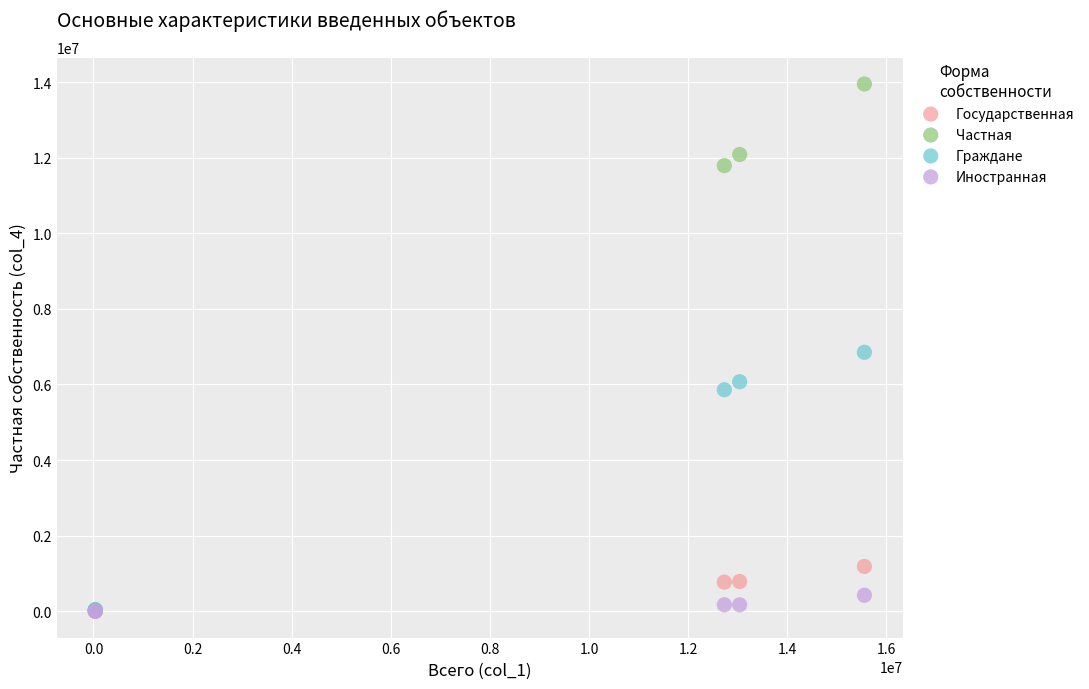

In the Граждане series, what Y value is closest to 3442110?

5858859